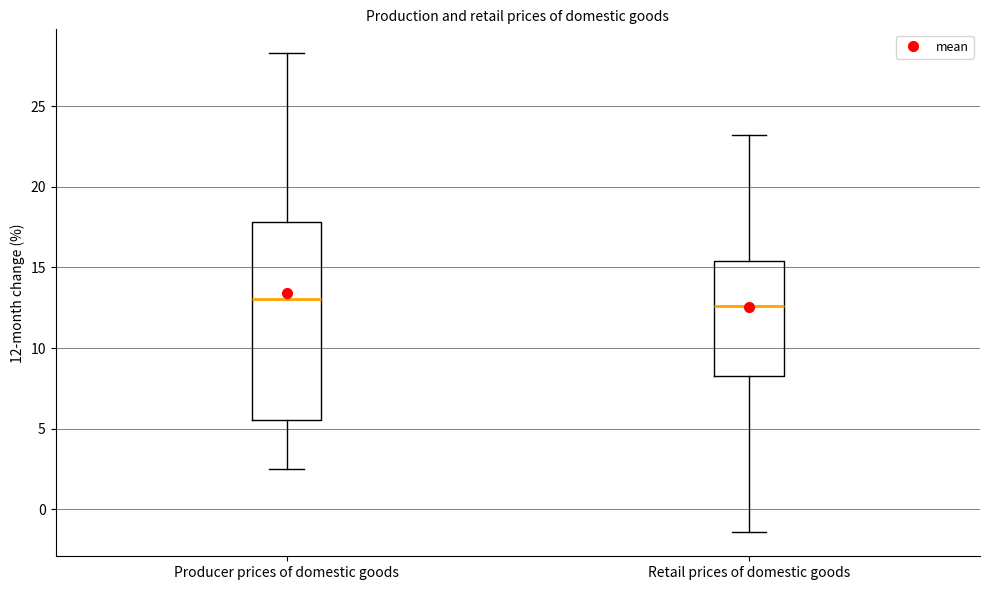

Reading left to right, read every box against the y-axis: the position of its median line, the range the box covers, and the ends of its whiskers. The values are not printed on the chart, so give them approximately, as read against the axis.

Producer prices of domestic goods: median 13.0, box 5.5 to 18.0, whiskers 2.5 to 28.5
Retail prices of domestic goods: median 12.5, box 8.5 to 15.5, whiskers -1.5 to 23.0